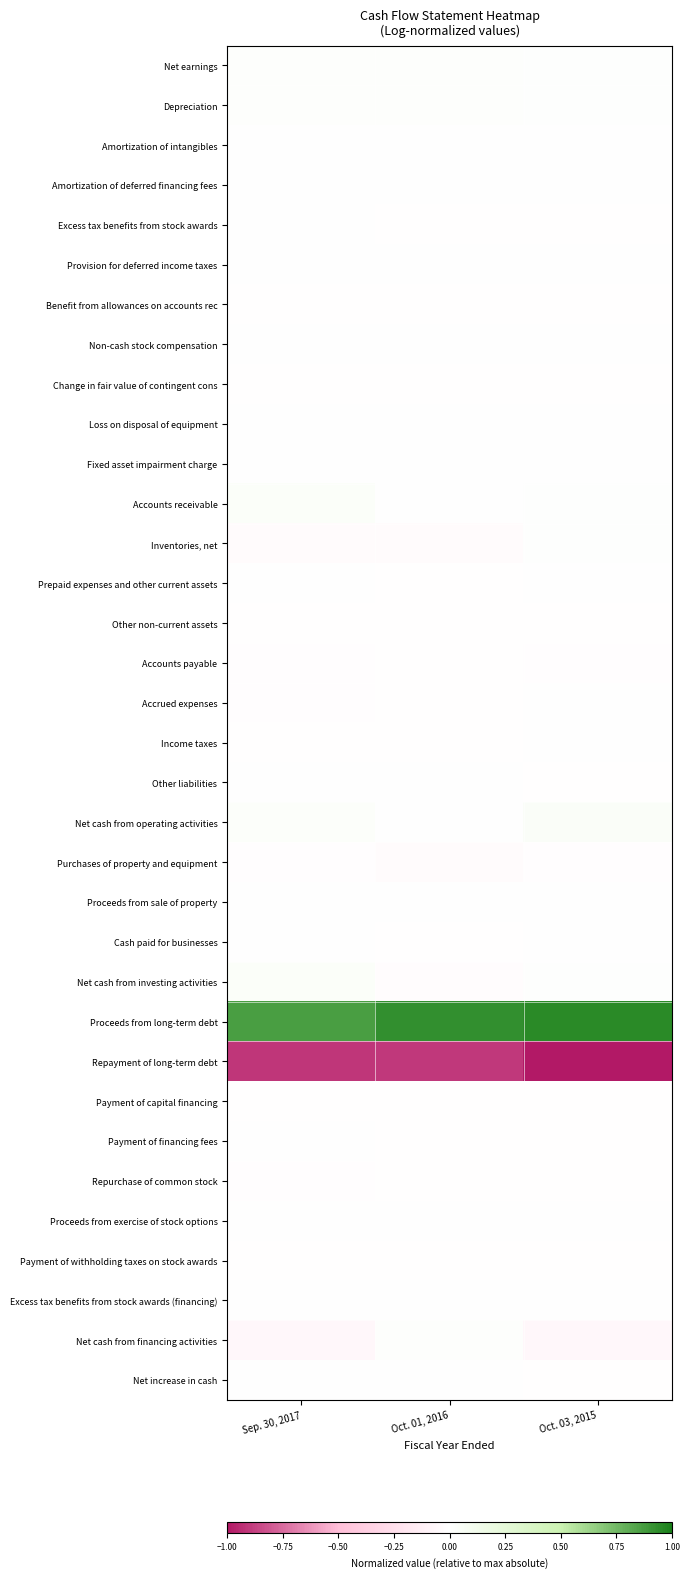

How many data points does each series have?

3